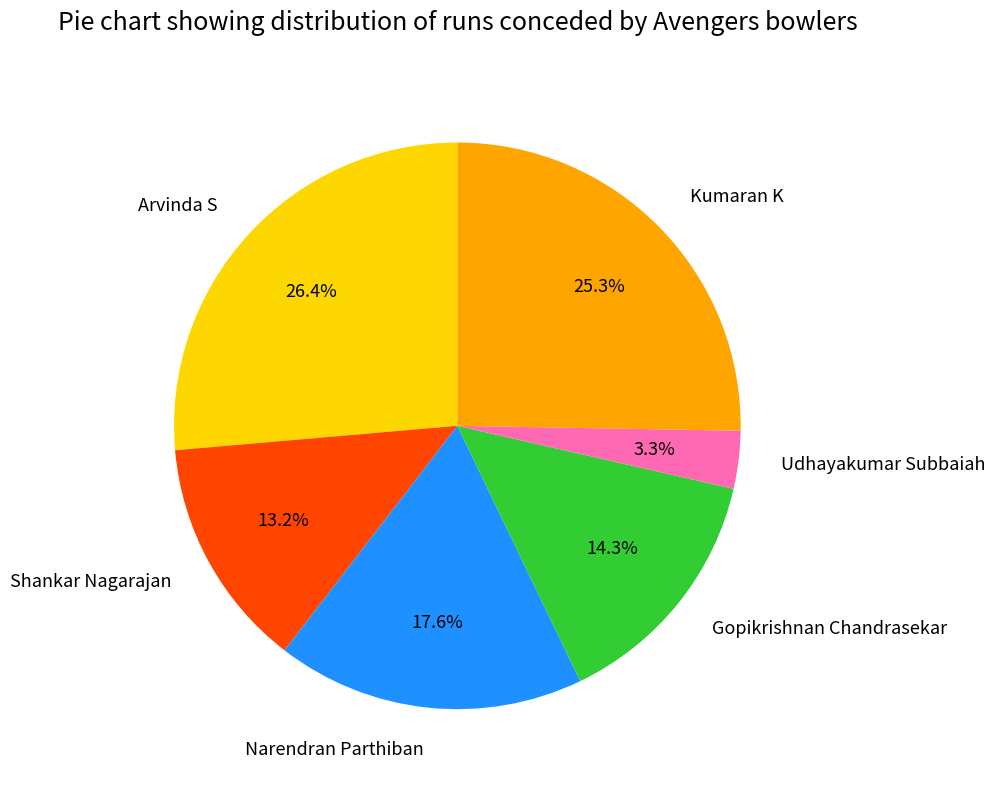

Is there a majority slice in this chart?

No